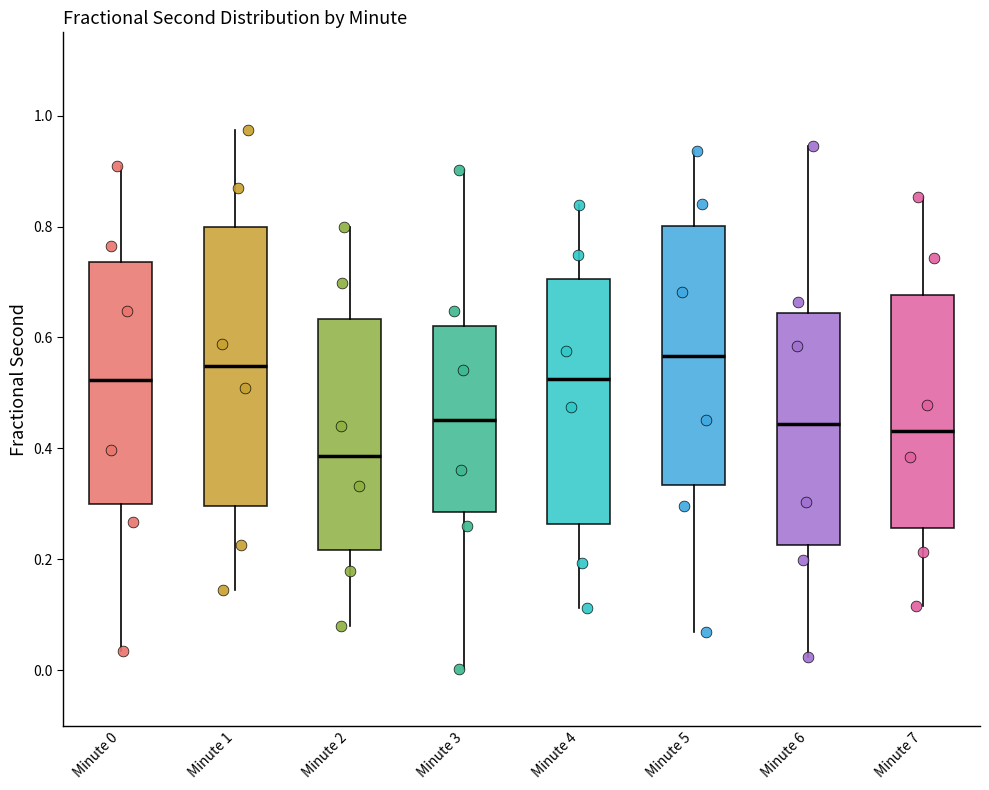

Where is the lower edge of the box for Minute 5 on the y-axis? The values are not printed on the chart, so give them approximately, as read against the axis.

0.34